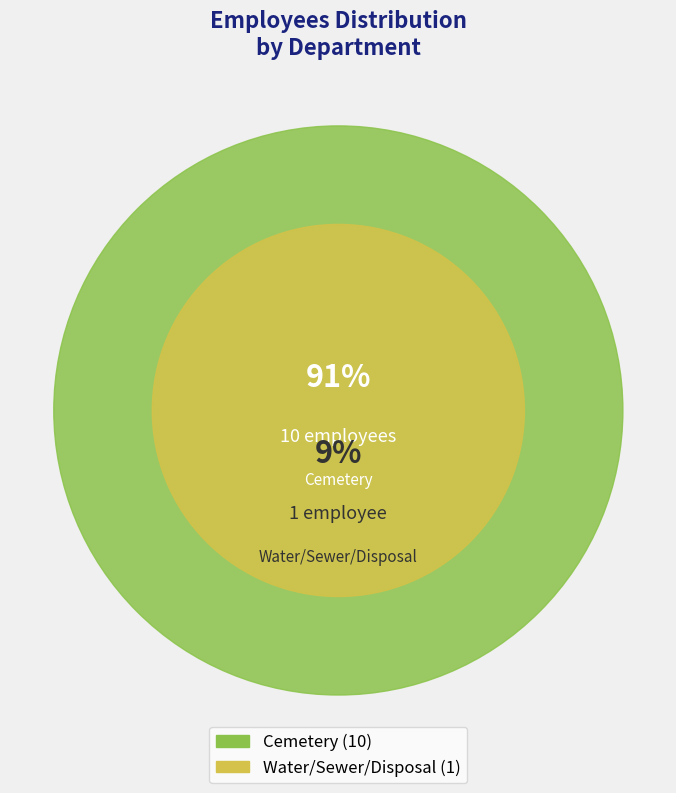

Rank the categories by value from lowest to highest.

Water/Sewer/Disposal, Cemetery